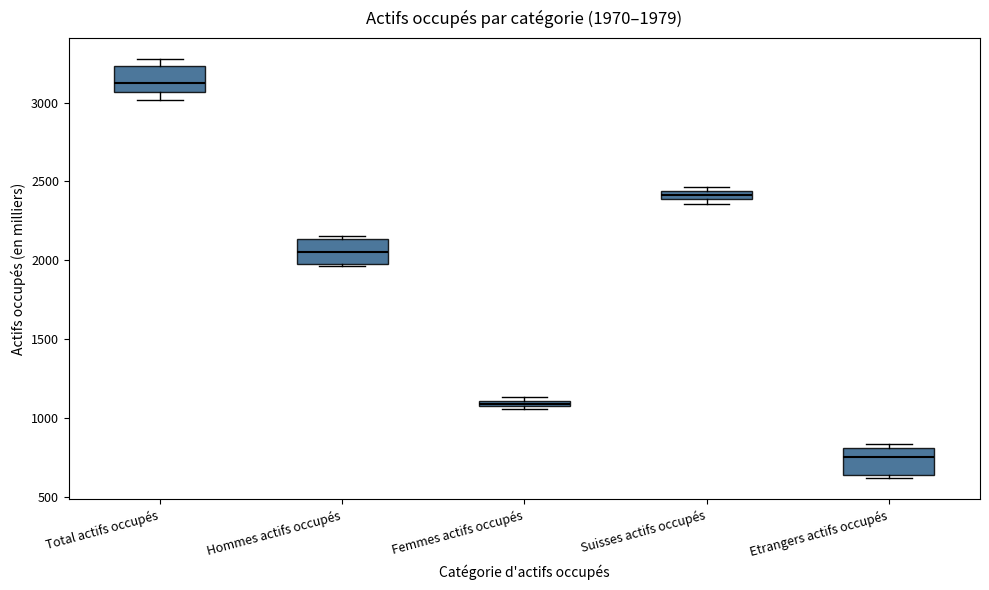

Which box has the lowest median line?

Etrangers actifs occupés